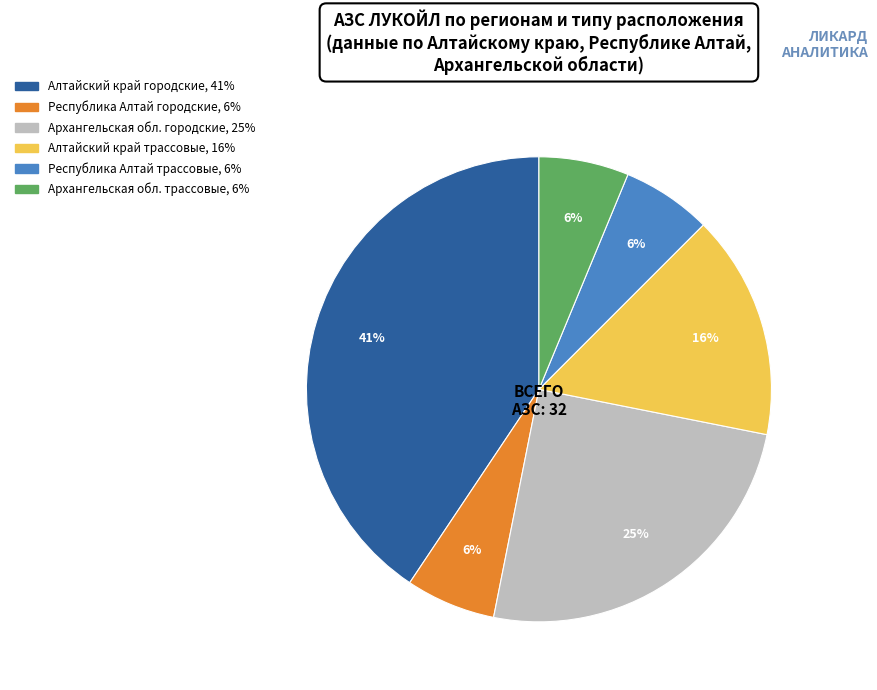

To the nearest percent, what is the average slice percentage?

17%